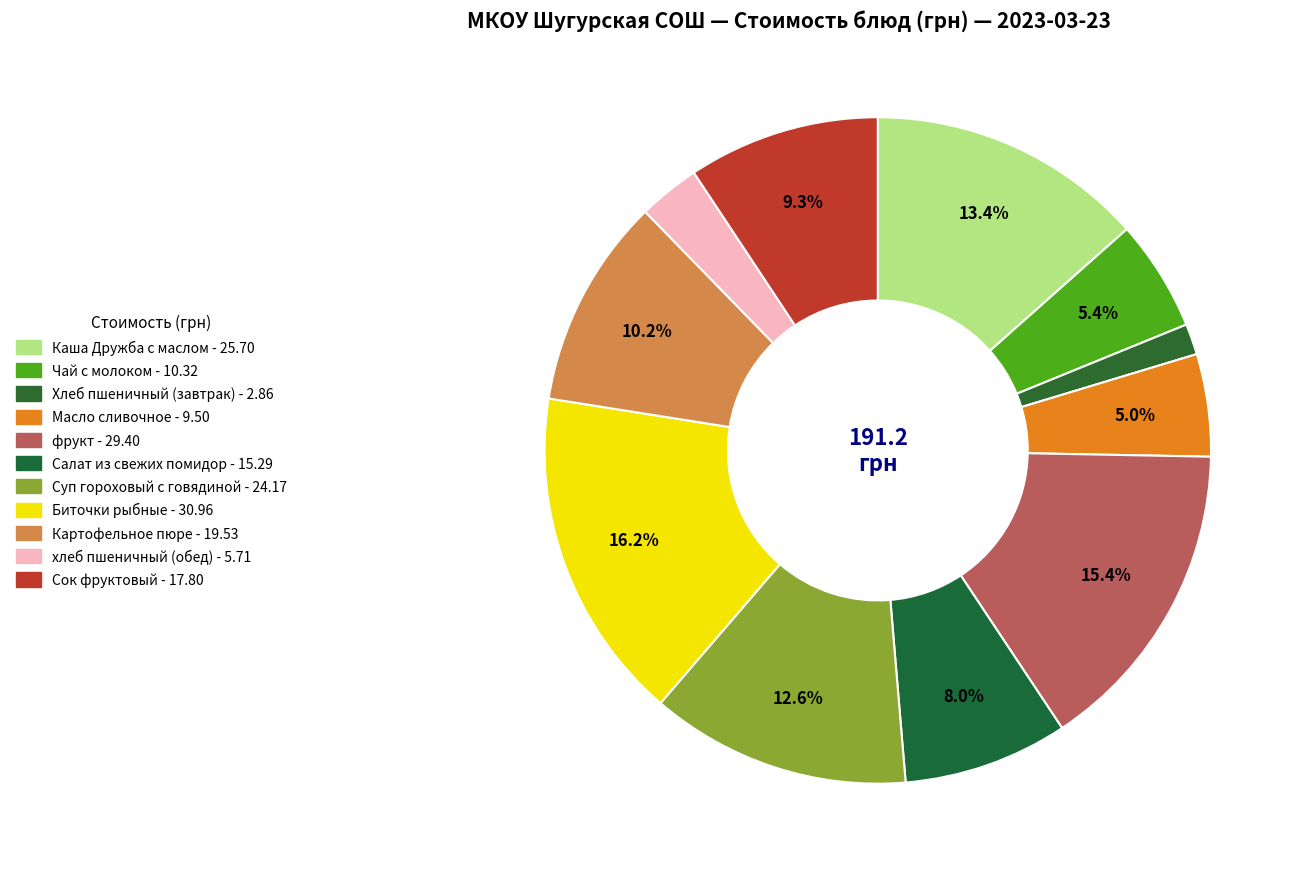

Does Суп гороховый с говядиной account for over 50% of the chart?

No